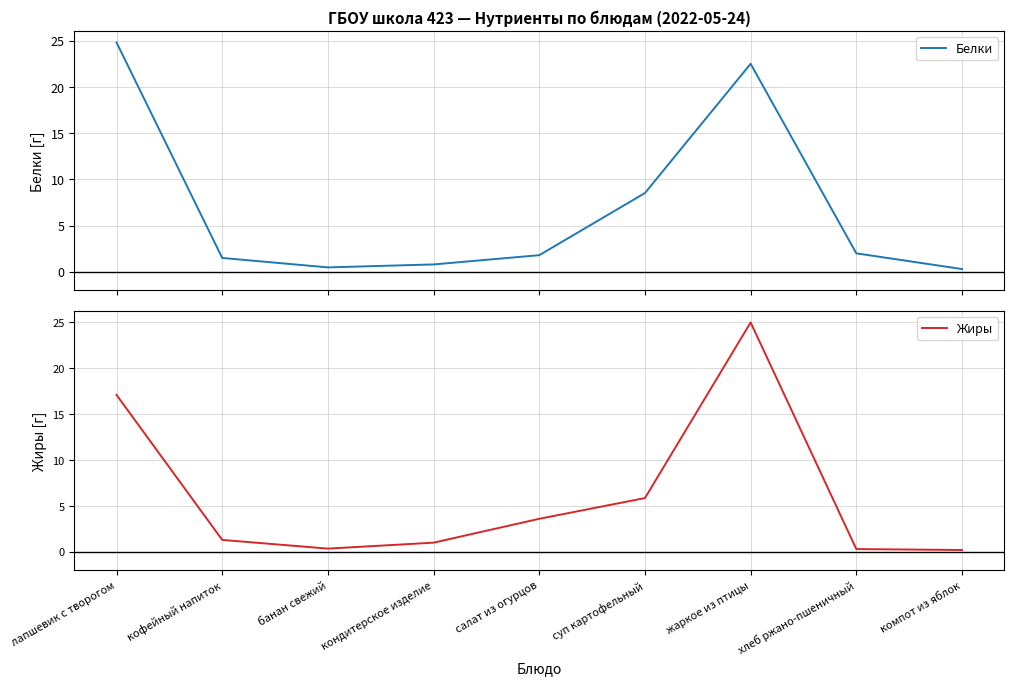

How many data points does each series have?

9